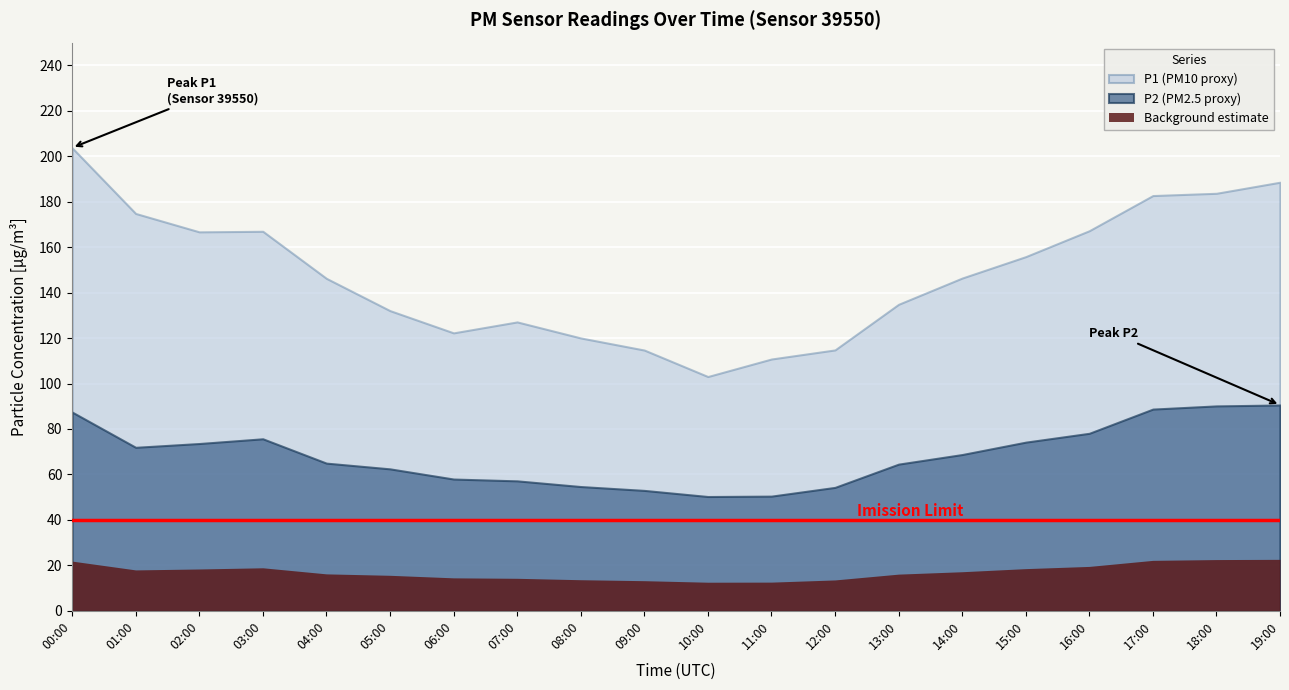

Where is the first local minimum for P2?

01:00